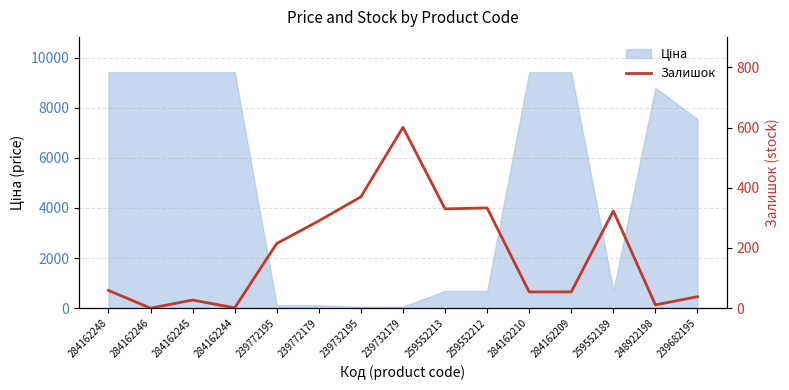

Which category has the lowest value across all series?

284162246